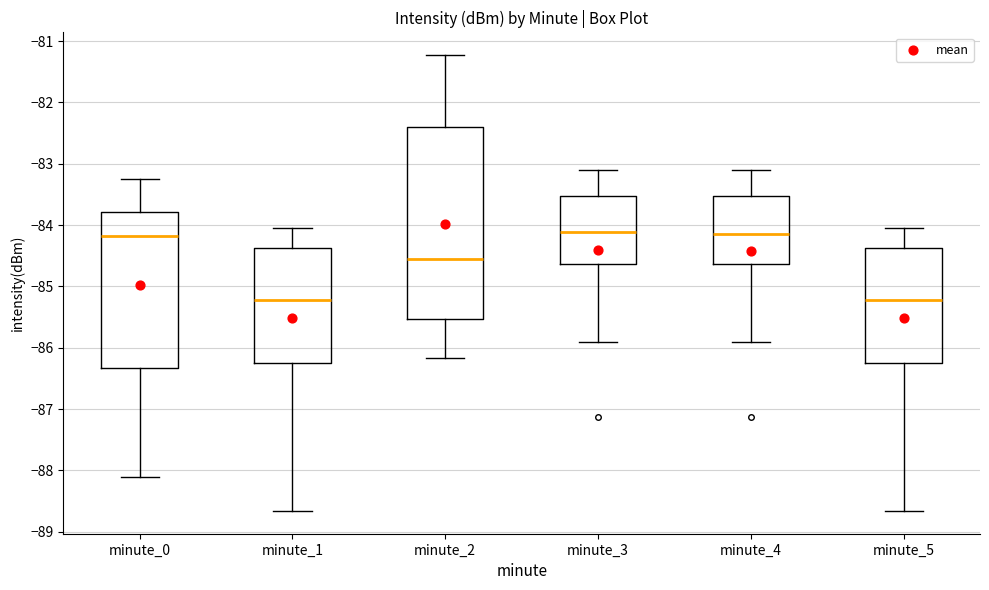

Reading left to right, read every box against the y-axis: the position of its median line, the range the box covers, and the ends of its whiskers. The values are not printed on the chart, so give them approximately, as read against the axis.

minute_0: median -84.2, box -86.3 to -83.8, whiskers -88.1 to -83.2
minute_1: median -85.2, box -86.3 to -84.4, whiskers -88.7 to -84.0
minute_2: median -84.5, box -85.5 to -82.4, whiskers -86.2 to -81.2
minute_3: median -84.1, box -84.6 to -83.5, whiskers -85.9 to -83.1
minute_4: median -84.1, box -84.6 to -83.5, whiskers -85.9 to -83.1
minute_5: median -85.2, box -86.3 to -84.4, whiskers -88.7 to -84.0